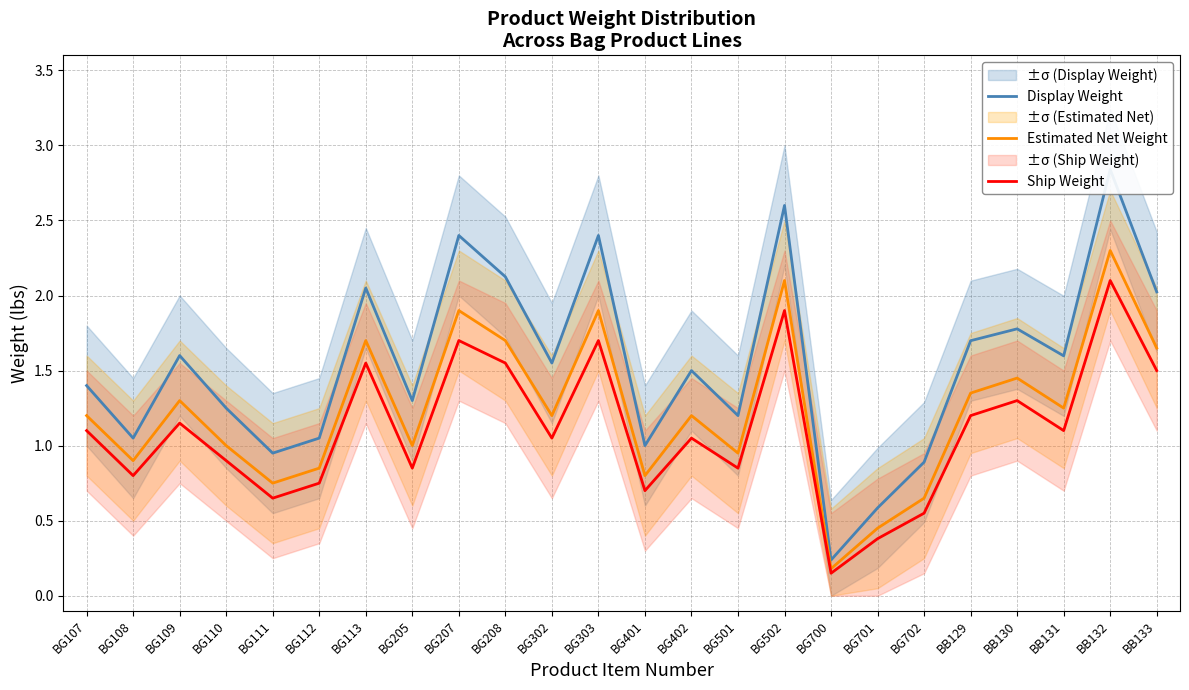

At BG113, list the series in order from largest to smallest.

Display Weight, Estimated Net Weight, Ship Weight